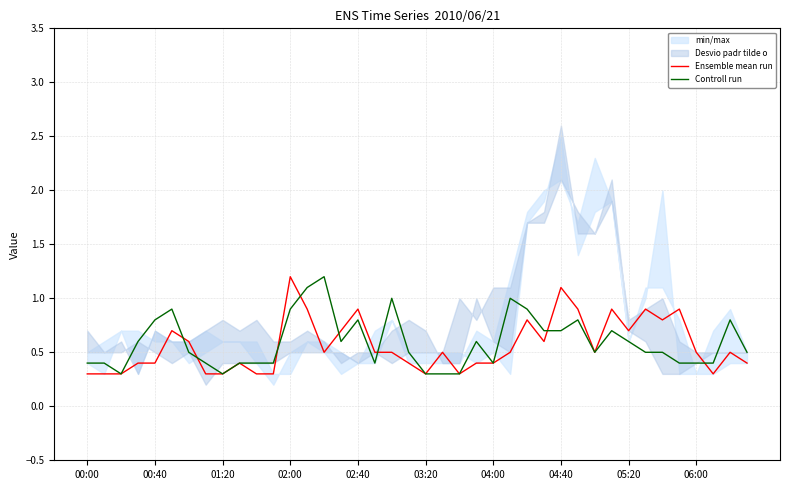

What is the value of the Ensemble mean run point at the 23rd from the left?

0.3